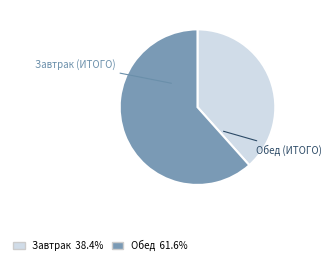

Is there any slice that represents more than half of the pie?

Yes